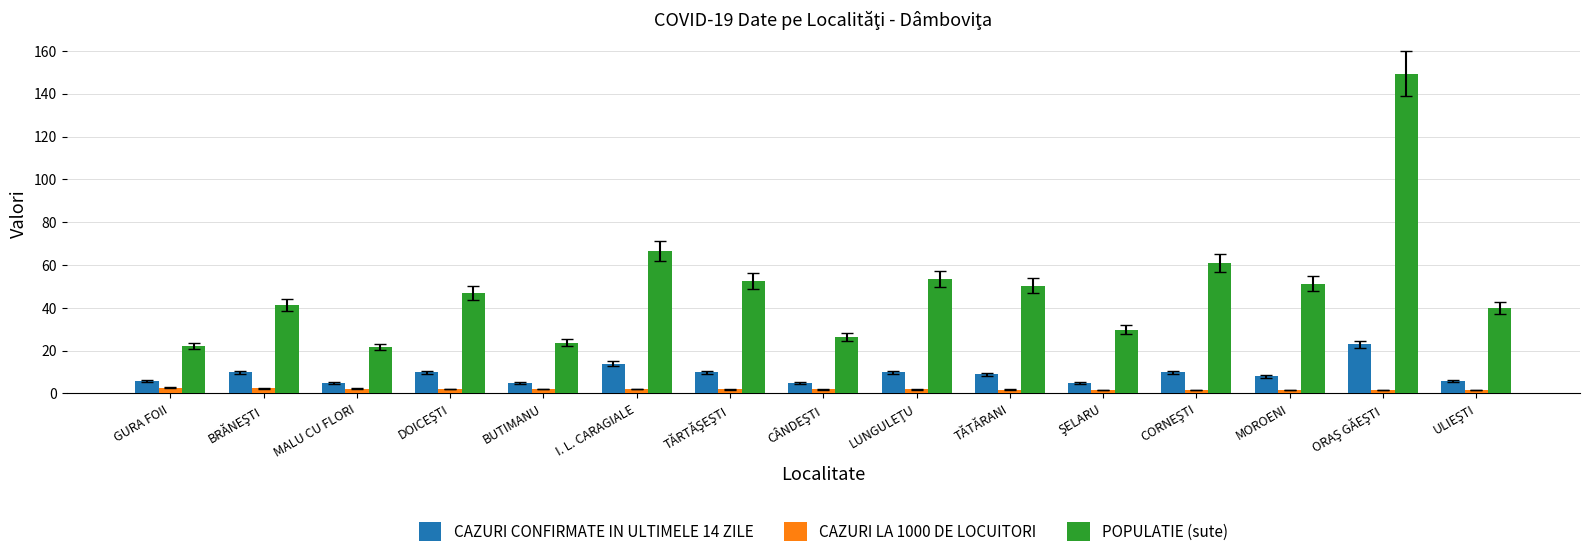

List the series in order of their overall mean, lowest first.

CAZURI LA 1000 DE LOCUITORI, CAZURI CONFIRMATE IN ULTIMELE 14 ZILE, POPULATIE (sute)